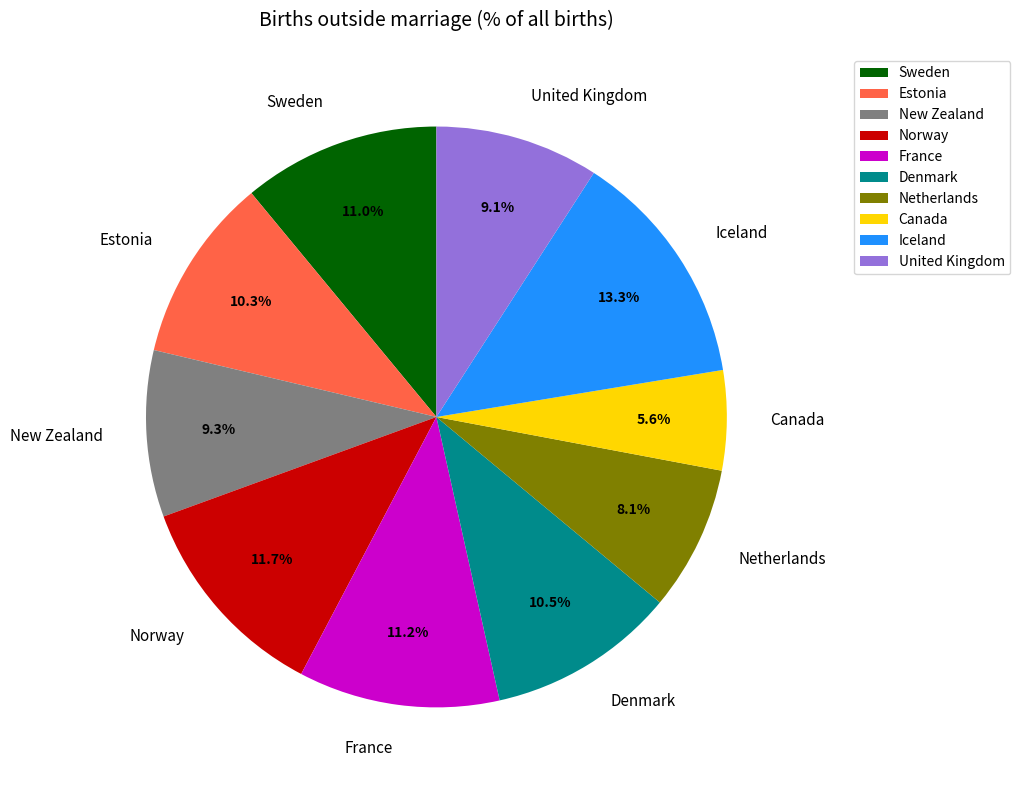

To the nearest percent, what is the difference between the United Kingdom and Norway slice percentages?

3%